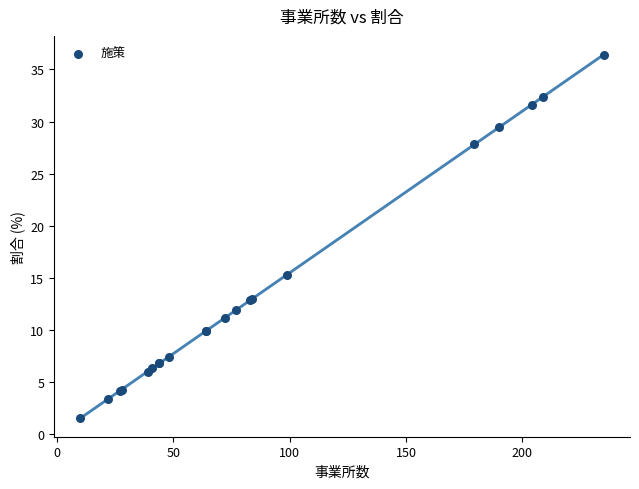

What Y value in the scatter plot is closest to 19?

15.3